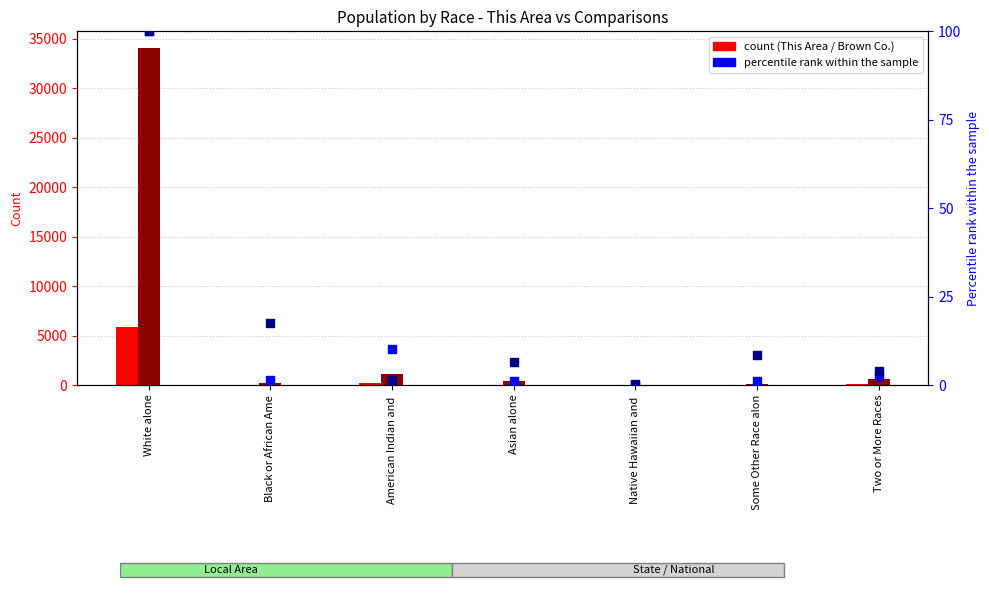

Which series contains the highest Y value?

Brown County